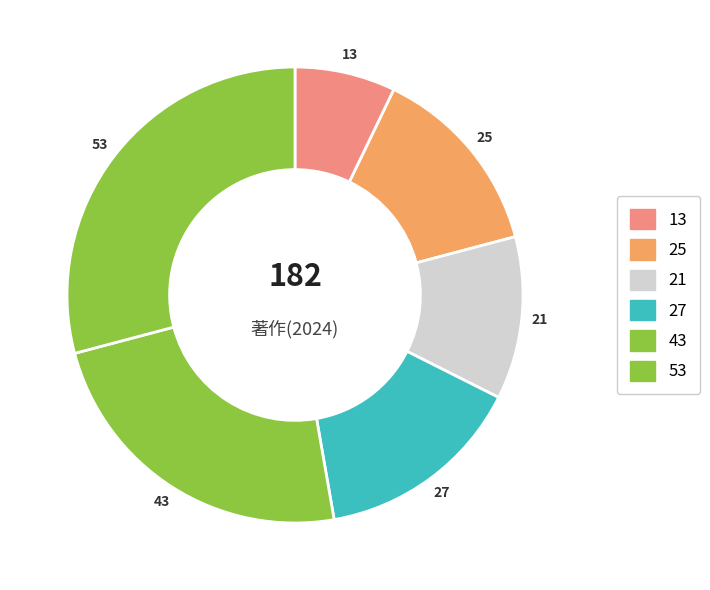

Count the number of slices in the pie.

6